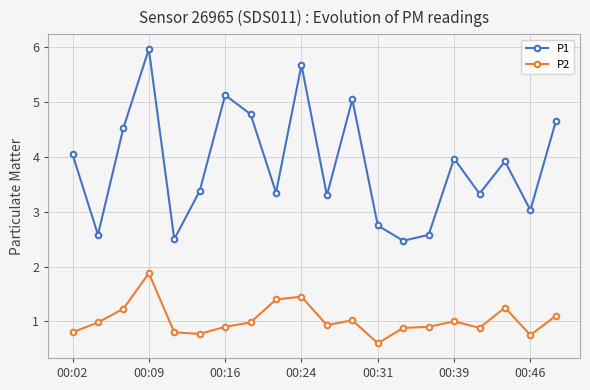

What is the highest value of the P1 series?

6.0